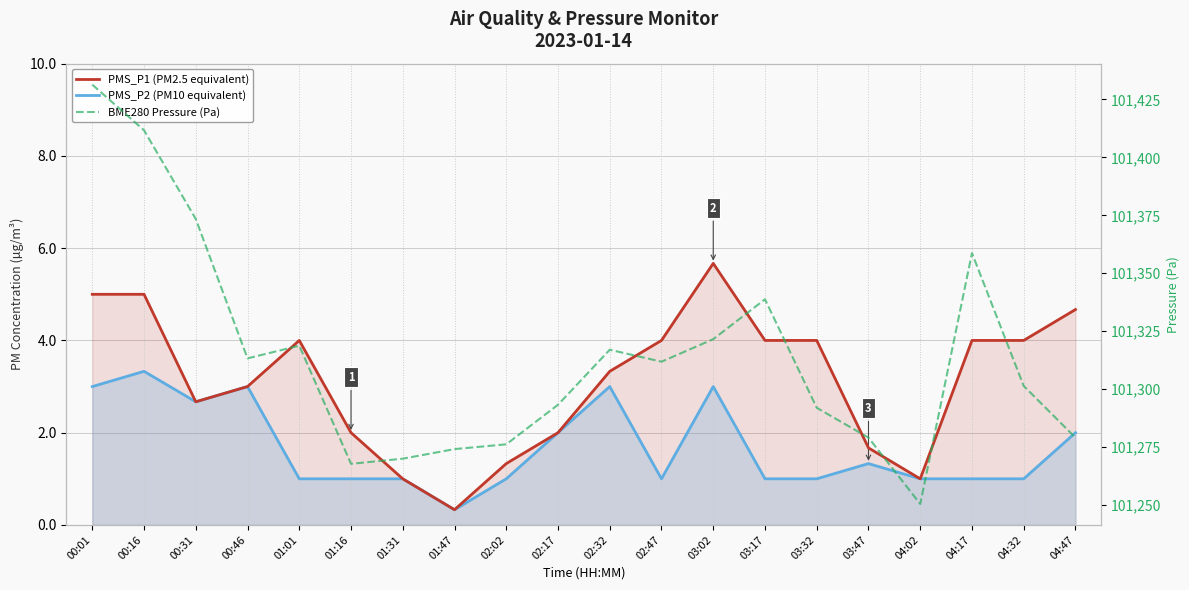

True or false: PMS_P1 (PM2.5 equivalent) and BME280 Pressure (Pa) intersect in this chart.

False